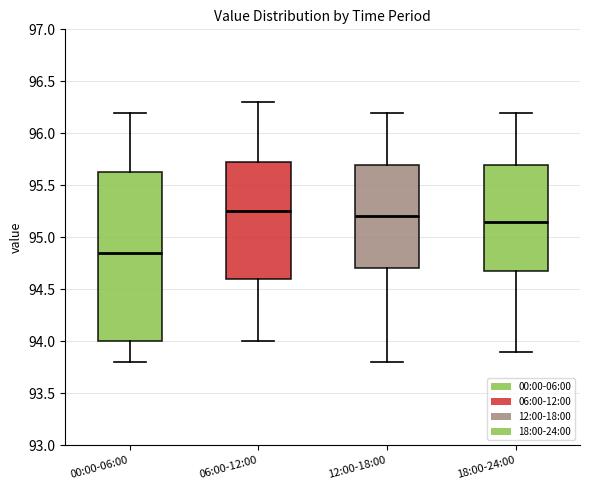

Where is the lower edge of the box for 00:00-06:00 on the y-axis? The values are not printed on the chart, so give them approximately, as read against the axis.

94.00